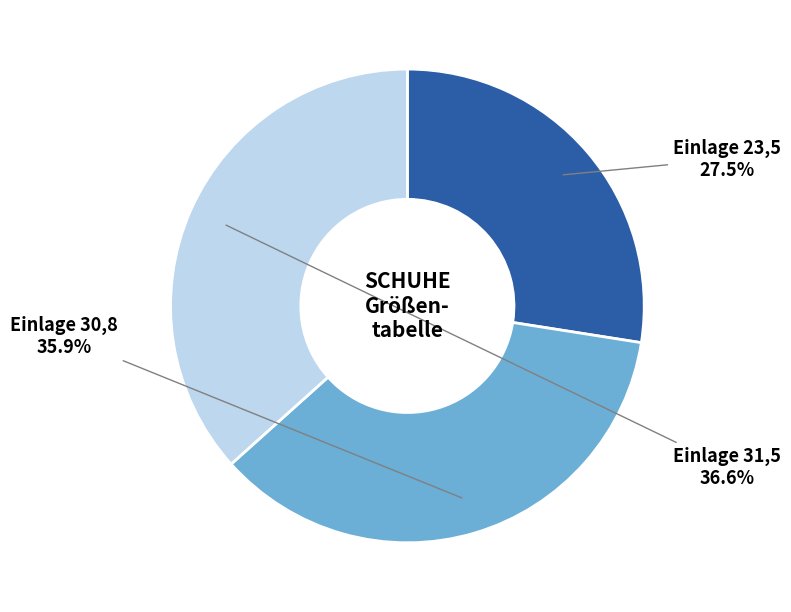

Is there any slice that represents more than half of the pie?

No